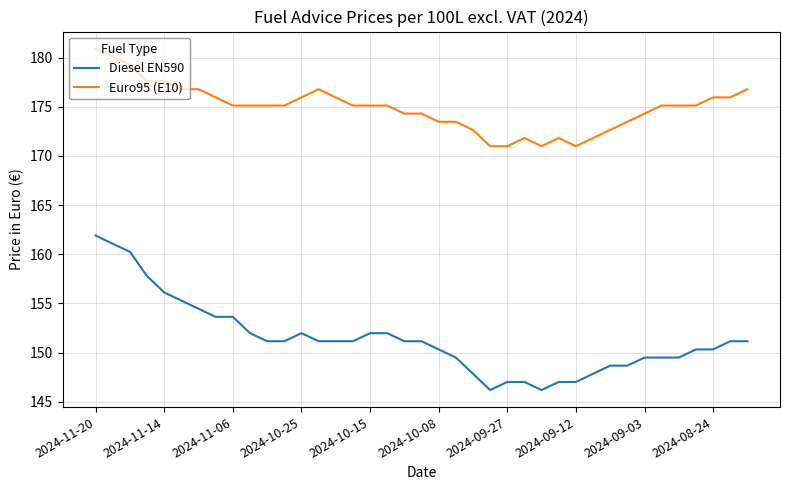

Which series has the largest range (max minus min)?

Diesel EN590